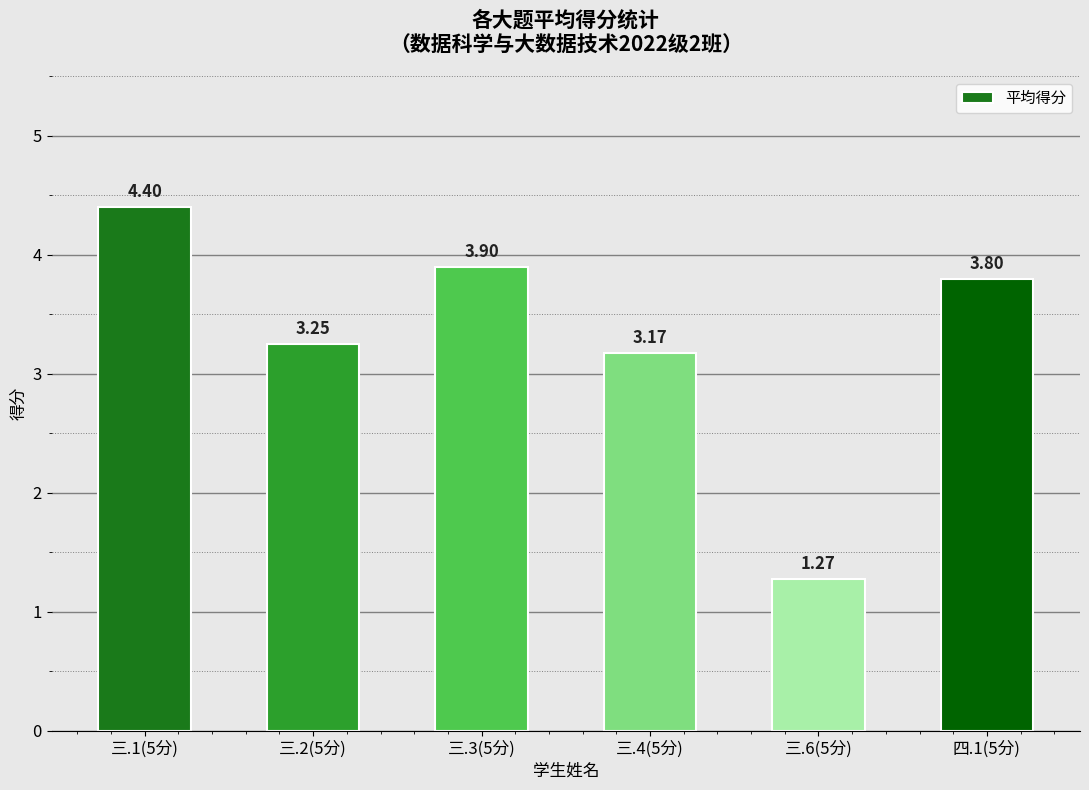

What is the change in value from 三.2(5分) to 三.4(5分)?

-0.1